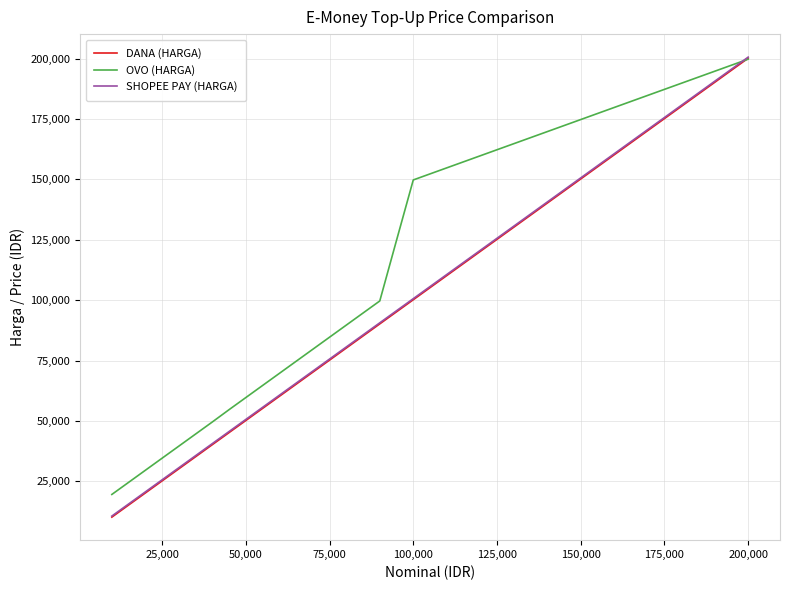

What is the difference between the maximum and minimum values in the DANA (HARGA) series?

190000